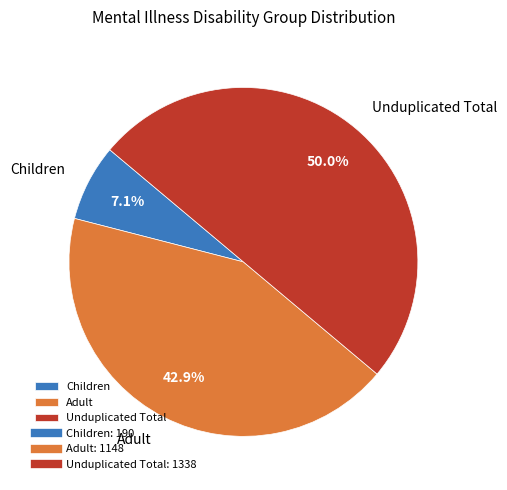

Between Unduplicated Total and Adult, which is larger?

Unduplicated Total